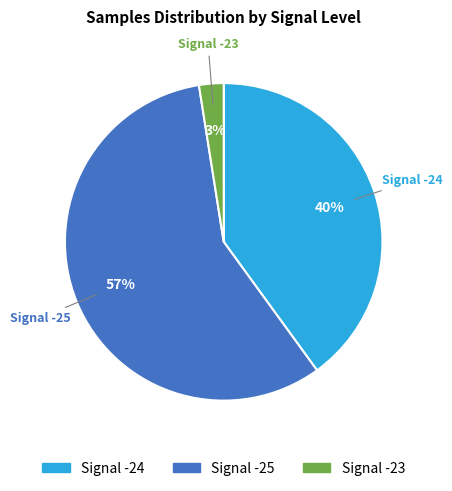

How many segments does this pie chart have?

3